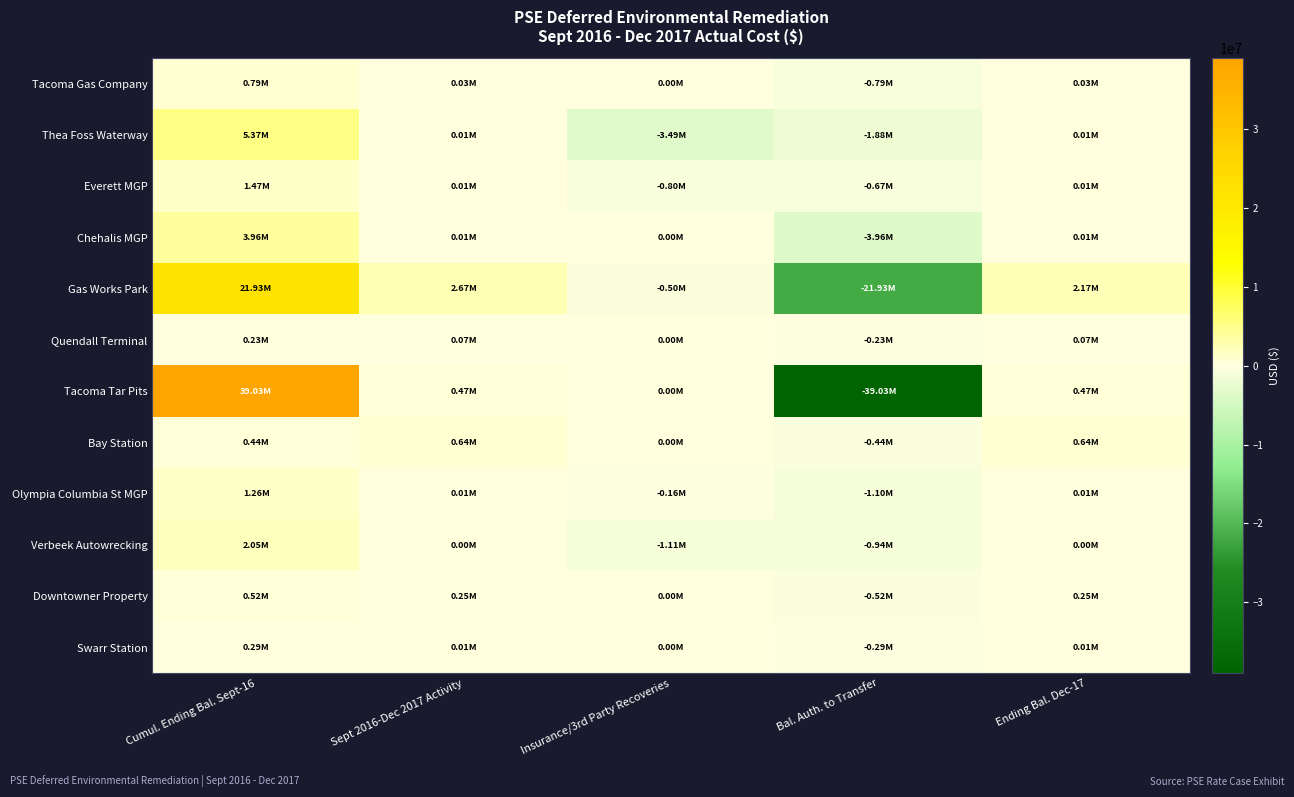

List the series in order of their peak value, lowest first.

Quendall Terminal, Swarr Station, Downtowner Property, Bay Station, Tacoma Gas Company, Olympia Columbia St MGP, Everett MGP, Verbeek Autowrecking, Chehalis MGP, Thea Foss Waterway, Gas Works Park, Tacoma Tar Pits